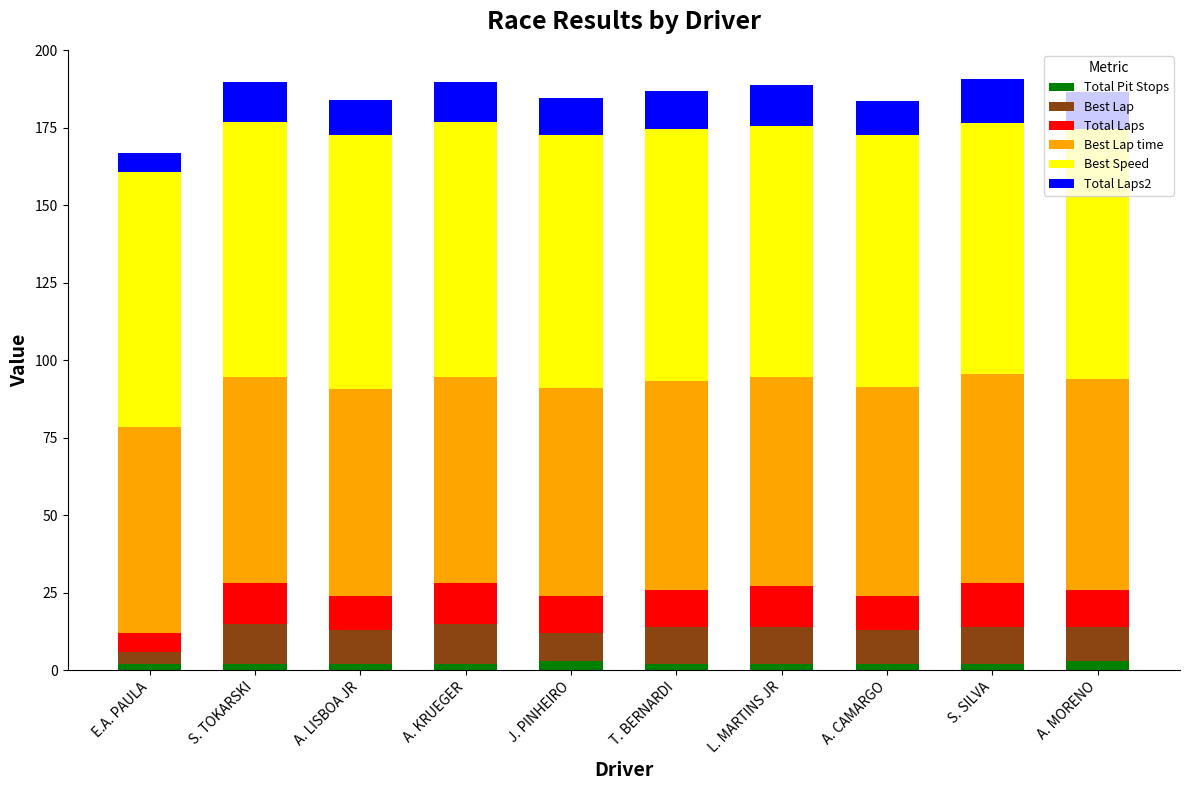

What is the label of the 10th bar from the left?

A. MORENO